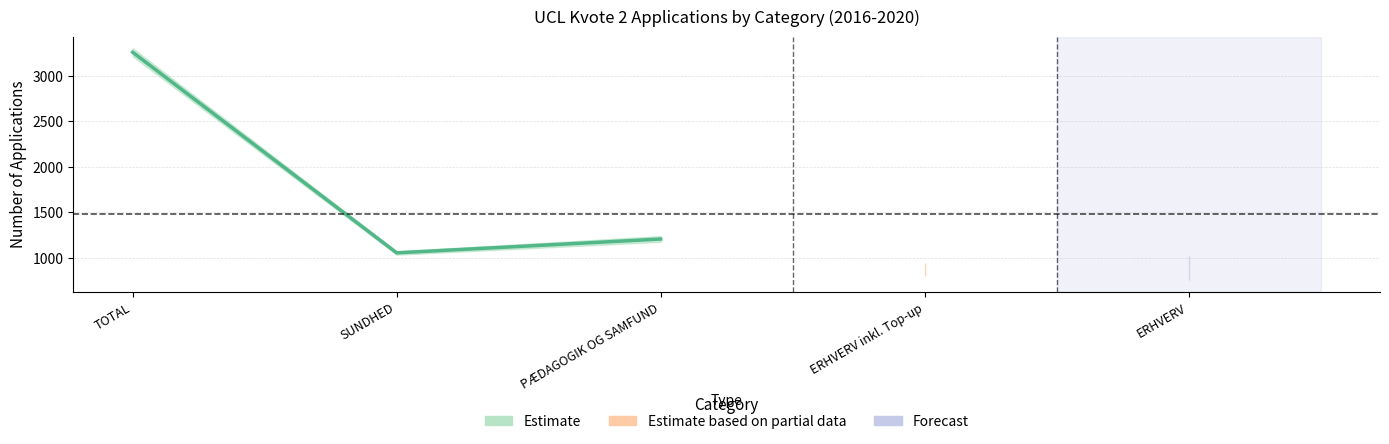

The value of 2018 at SUNDHED is 269. True or false?

False